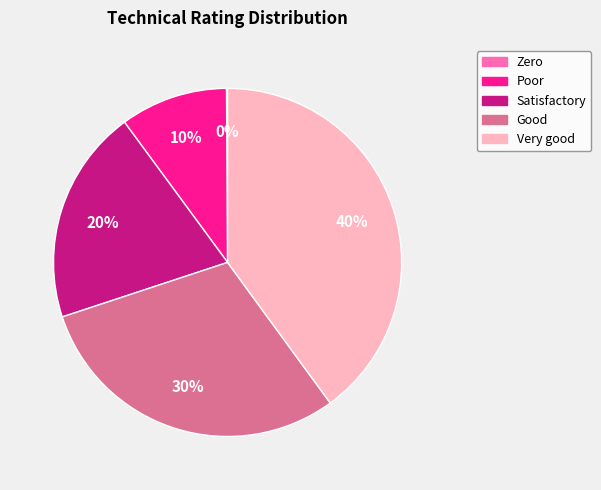

Do Satisfactory and Poor together represent more than half of the pie?

No